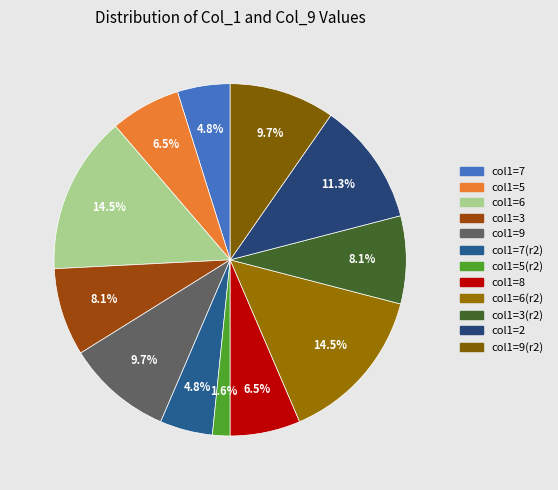

To the nearest percent, what is the difference between the largest and smallest slice percentages?

13%